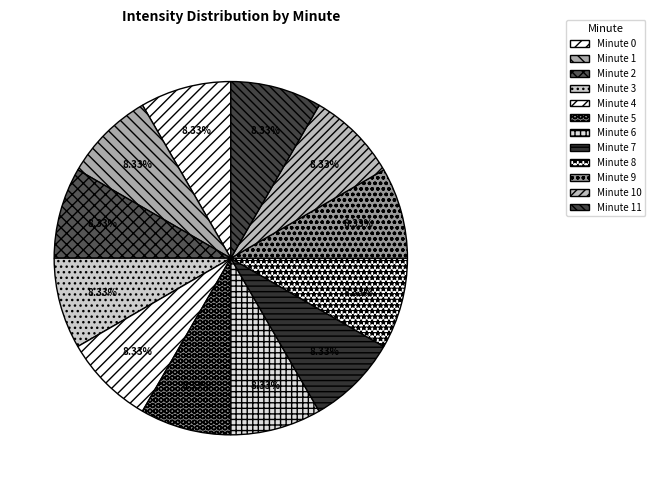

What percentage do Minute 0 and Minute 2 together represent?

16.7%